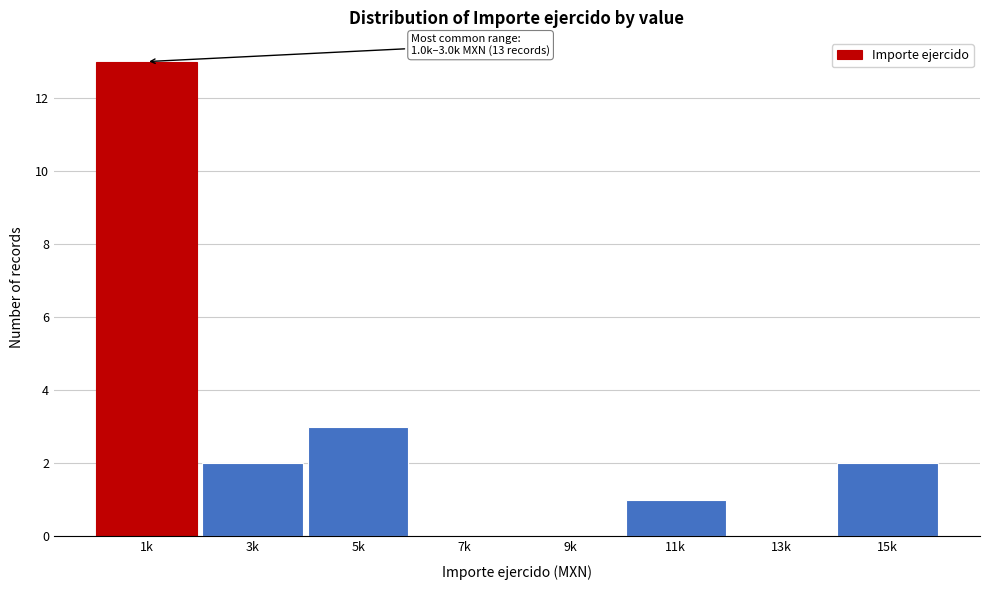

Reading left to right, what are all the values shown in this chart?

1k=13	3k=2	5k=3	7k=0	9k=0	11k=1	13k=0	15k=2